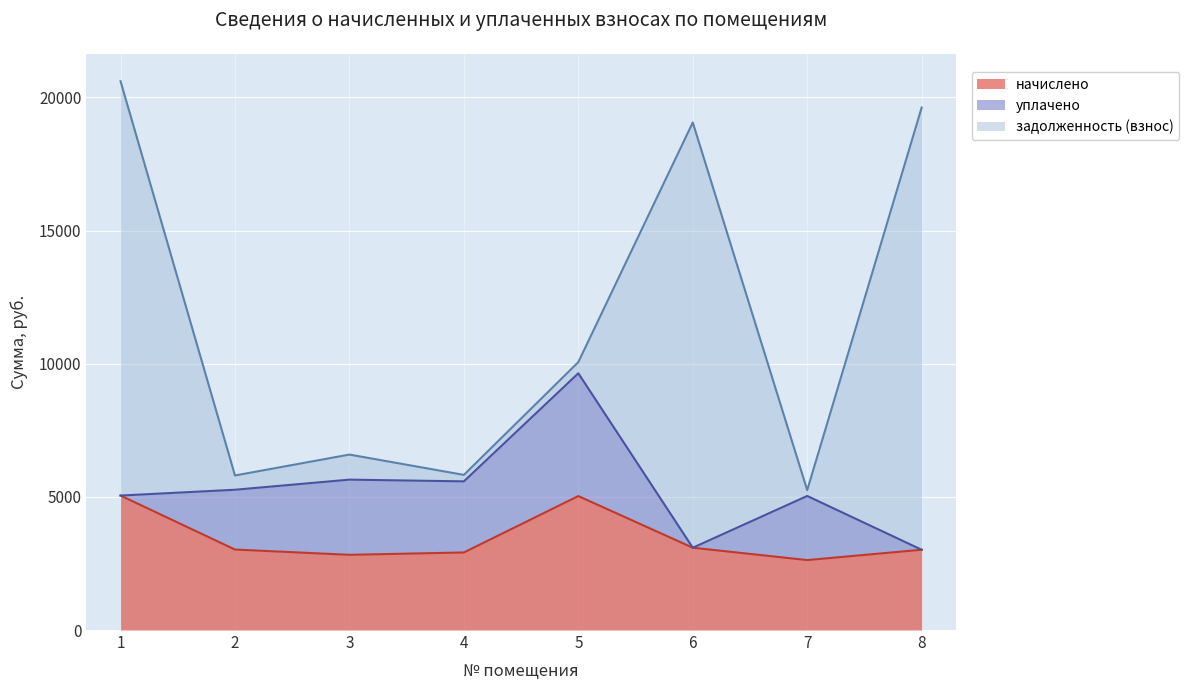

The уплачено series shows 7498.6 at 5. True or false?

False